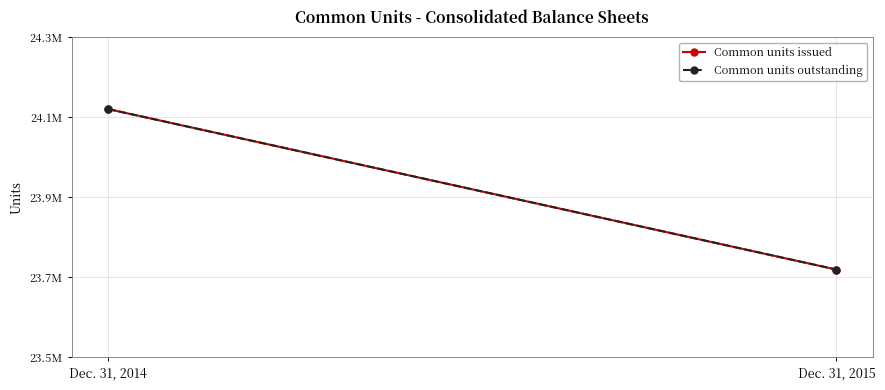

Reading left to right, extract all data points from this chart.

Common units issued: 24119972	23718961
Common units outstanding: 24119972	23718961